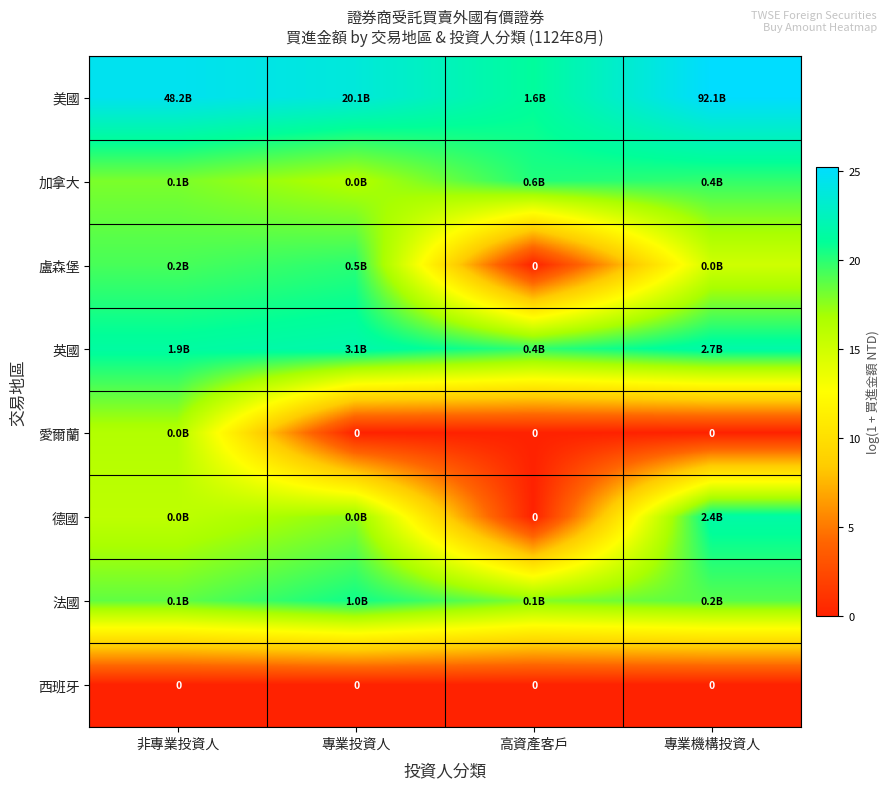

True or false: 英國 has a value of 36.9 at 專業投資人.

False